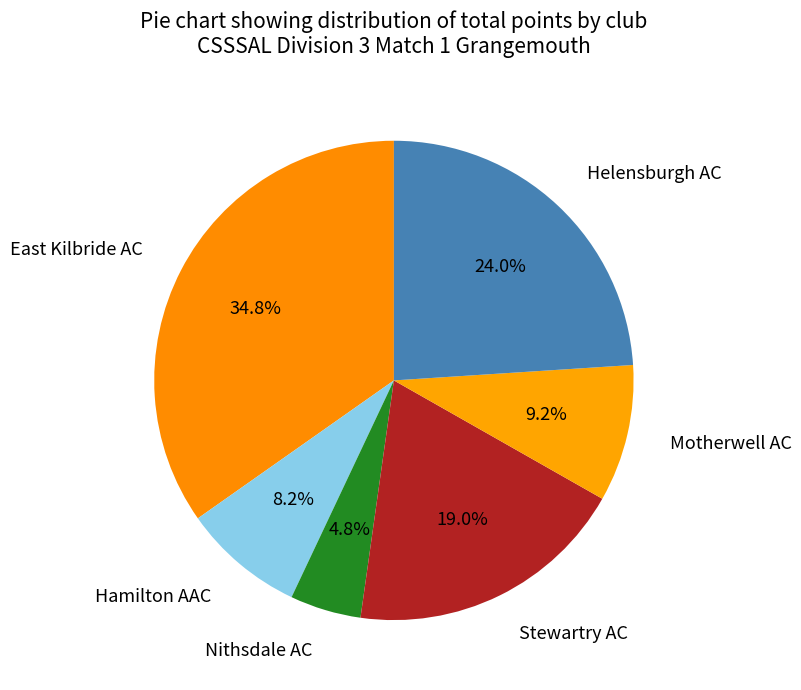

To the nearest percent, what portion does East Kilbride AC represent?

35%